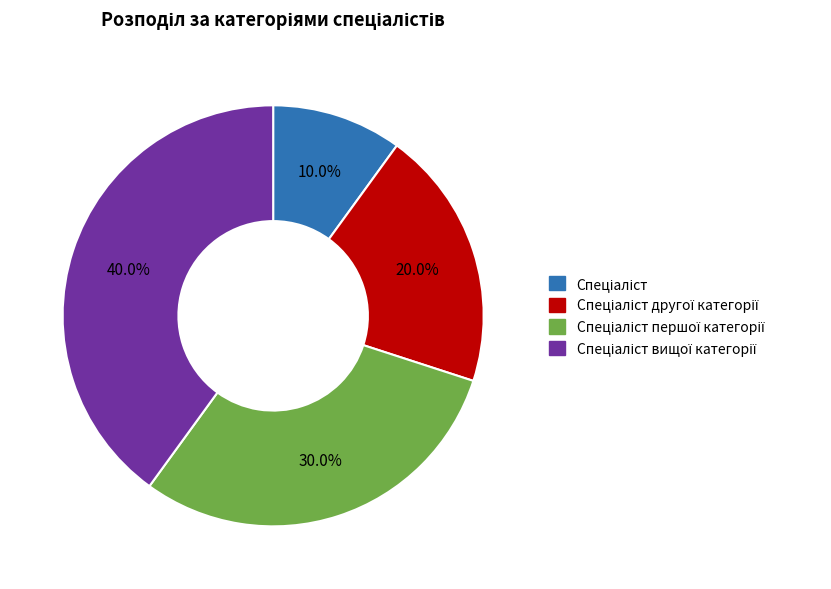

How many segments does this pie chart have?

4